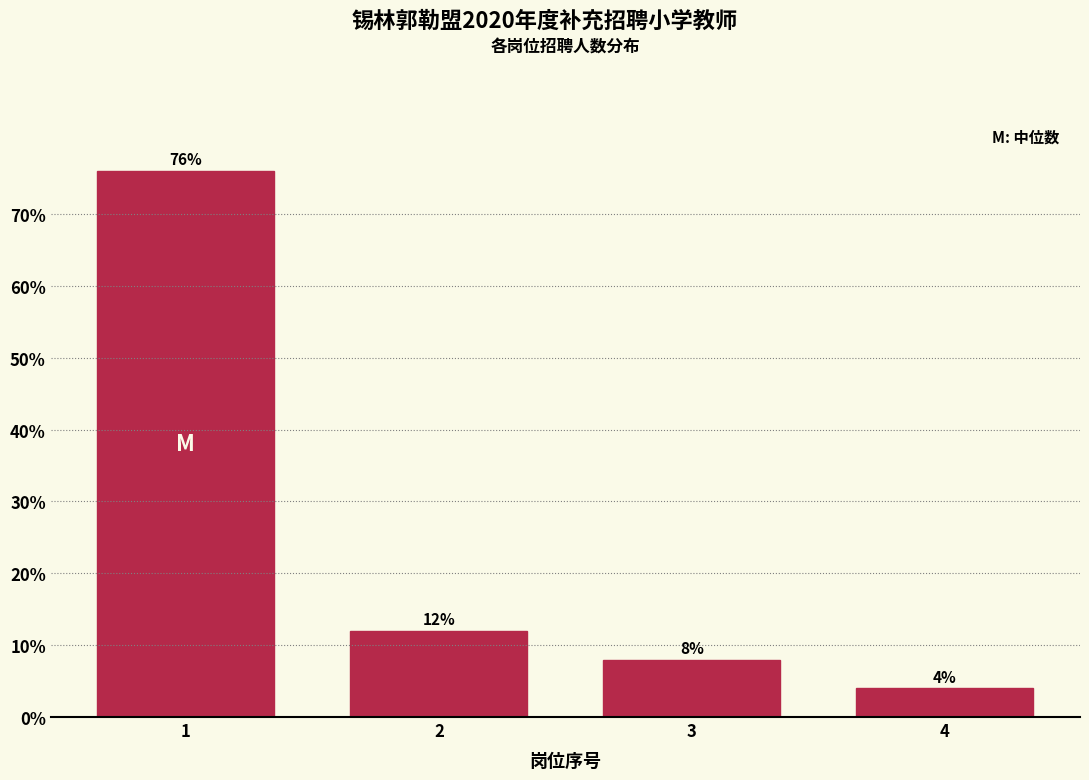

Reading right to left, extract all data points from this chart.

4	8	12	76